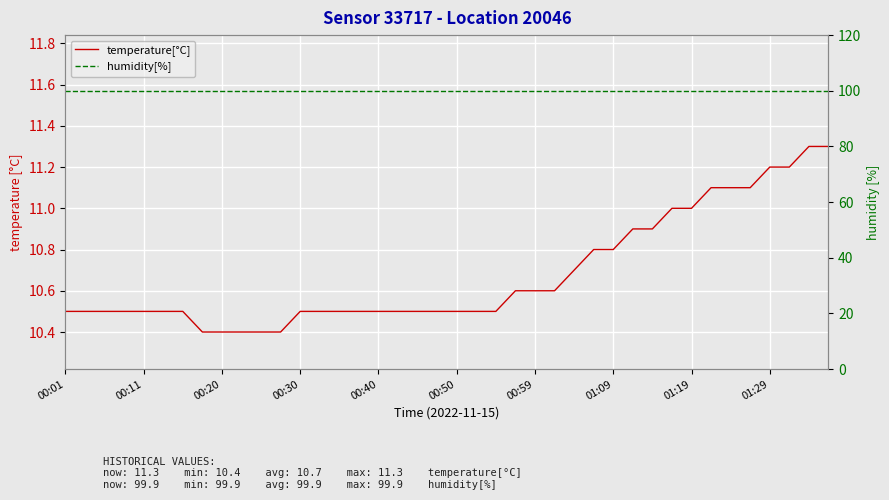

Does the chart display data point markers on the line(s)?

No